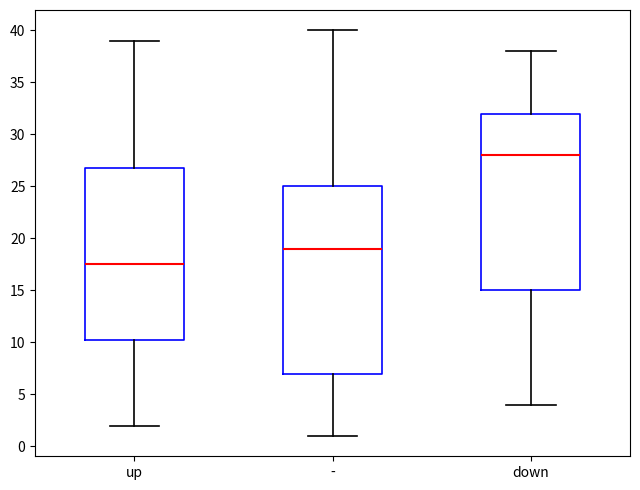

Reading left to right, transcribe this box plot: for each box, give where its median line is, the range the box spans, and where its two whiskers end, as read against the y-axis. The values are not printed on the chart, so give them approximately, as read against the axis.

up: median 17.5, box 10.5 to 27.0, whiskers 2.0 to 39.0
-: median 19.0, box 7.0 to 25.0, whiskers 1.0 to 40.0
down: median 28.0, box 15.0 to 32.0, whiskers 4.0 to 38.0